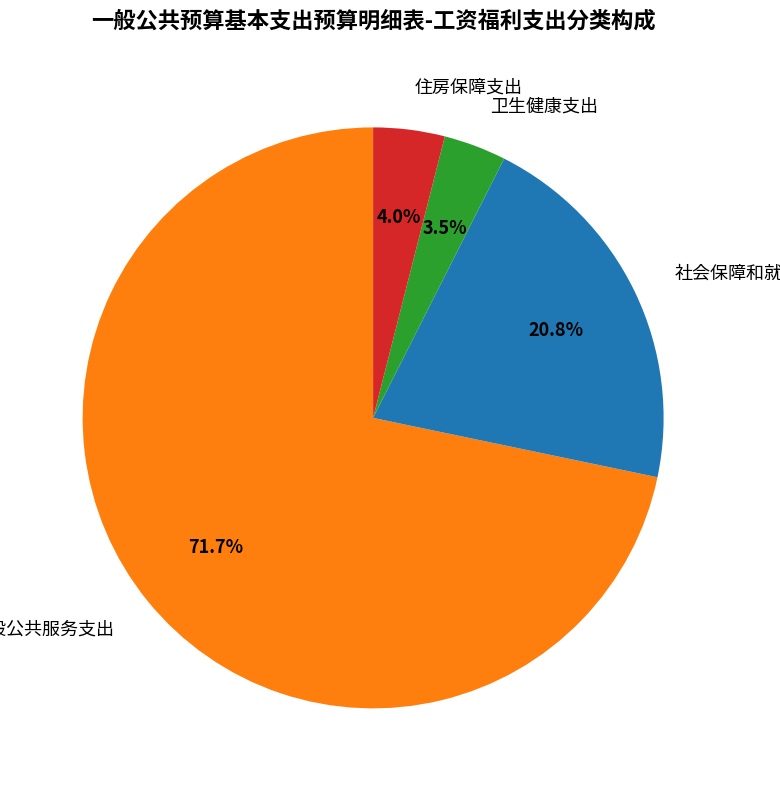

To the nearest percent, what is the difference between the largest and smallest slice percentages?

68%